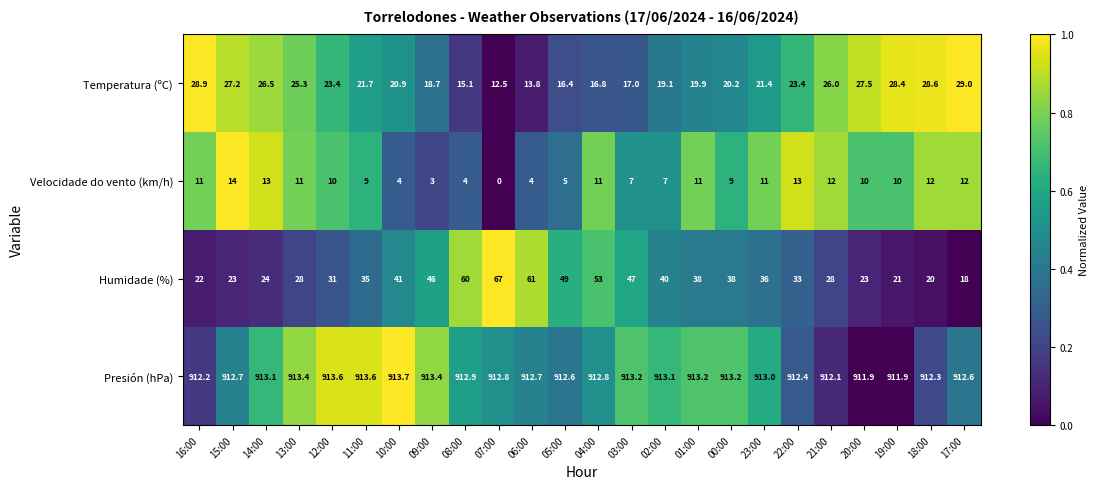

The Presión (hPa) series shows 912.1 at 21:00. True or false?

True